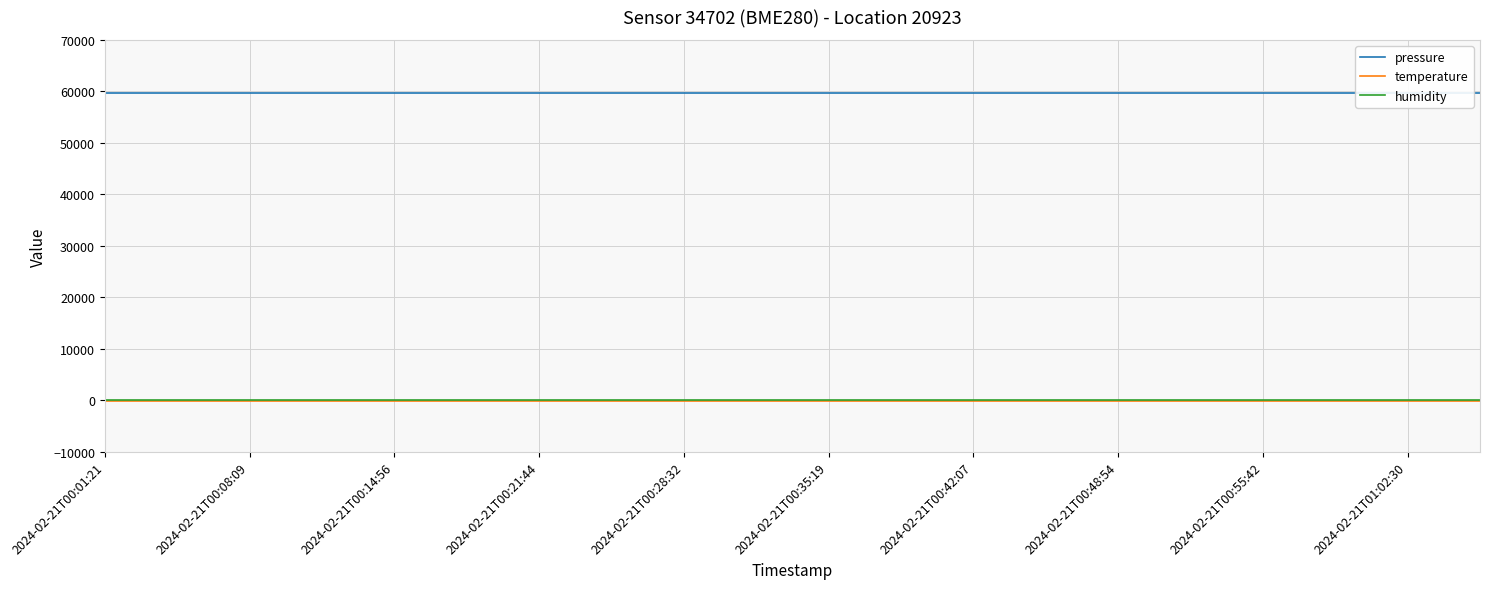

Which category has the lowest value across all series?

2024-02-21T00:01:21